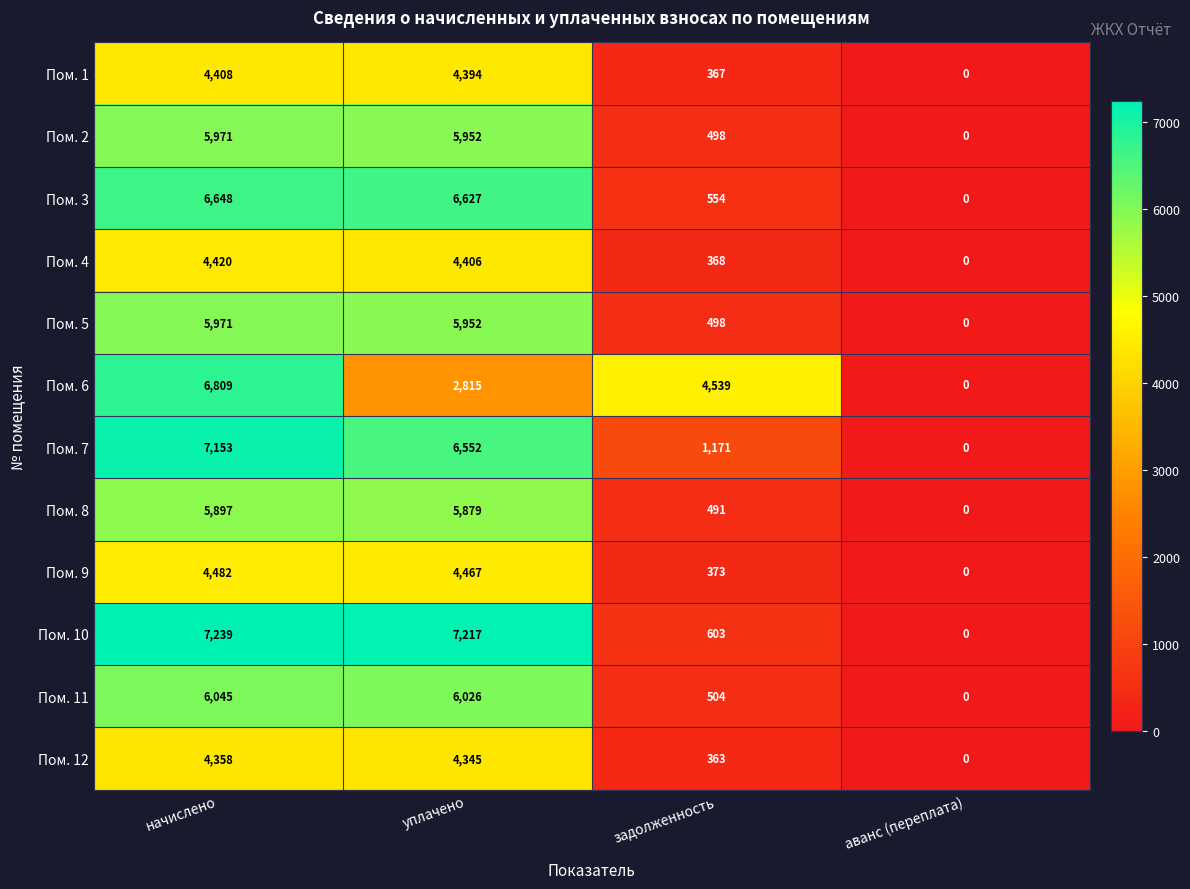

Which category has the lowest value across all series?

аванс (переплата)